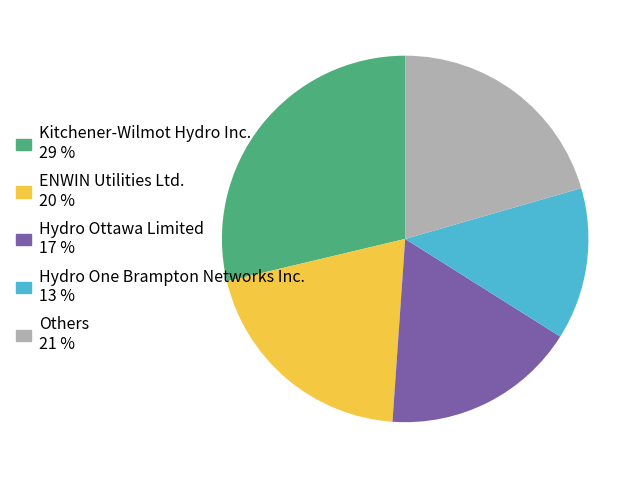

Is there a majority slice in this chart?

No